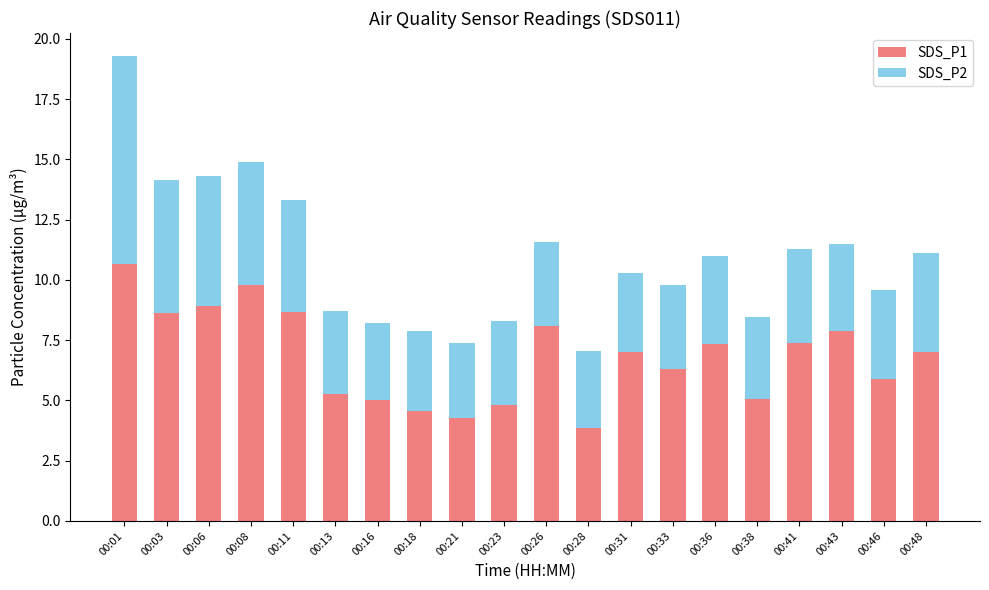

What is the sum of the SDS_P1 values at 00:08 and 00:28?

13.6